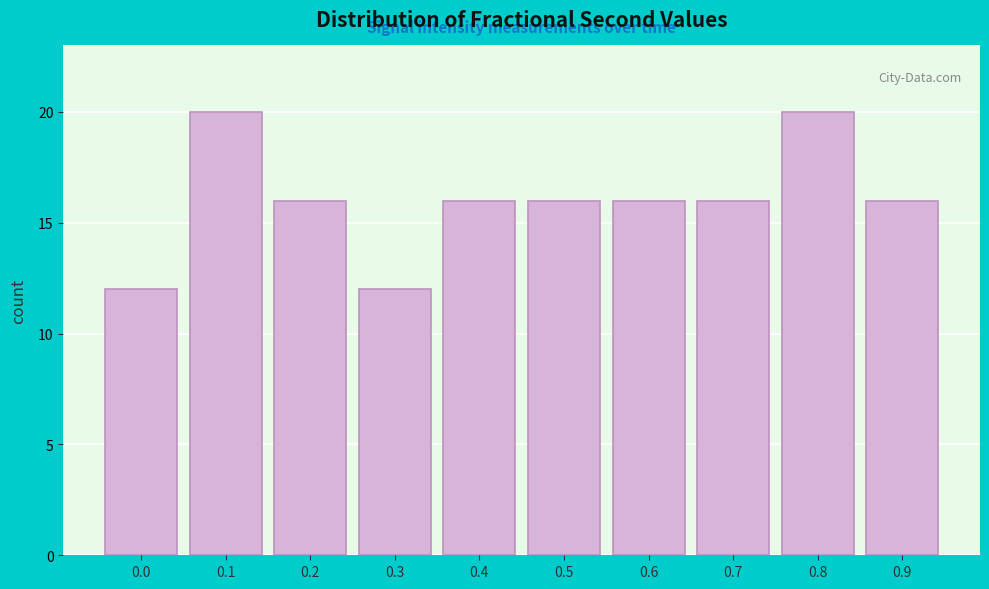

Reading left to right, transcribe all the data shown in this chart.

12	20	16	12	16	16	16	16	20	16